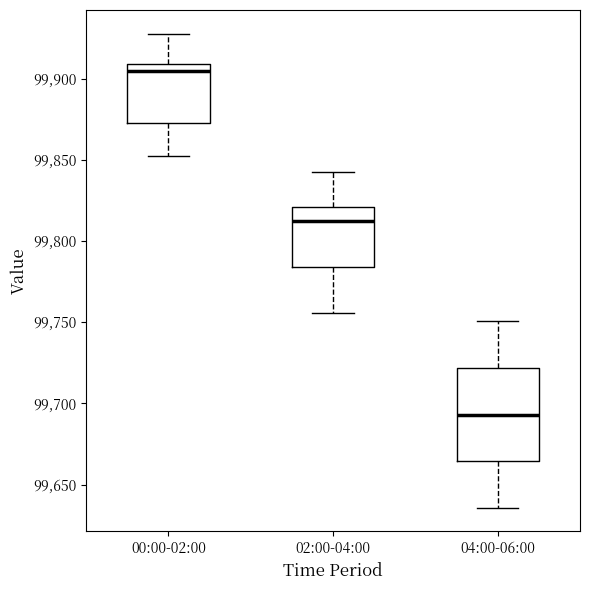

Which box has the highest median line?

00:00-02:00